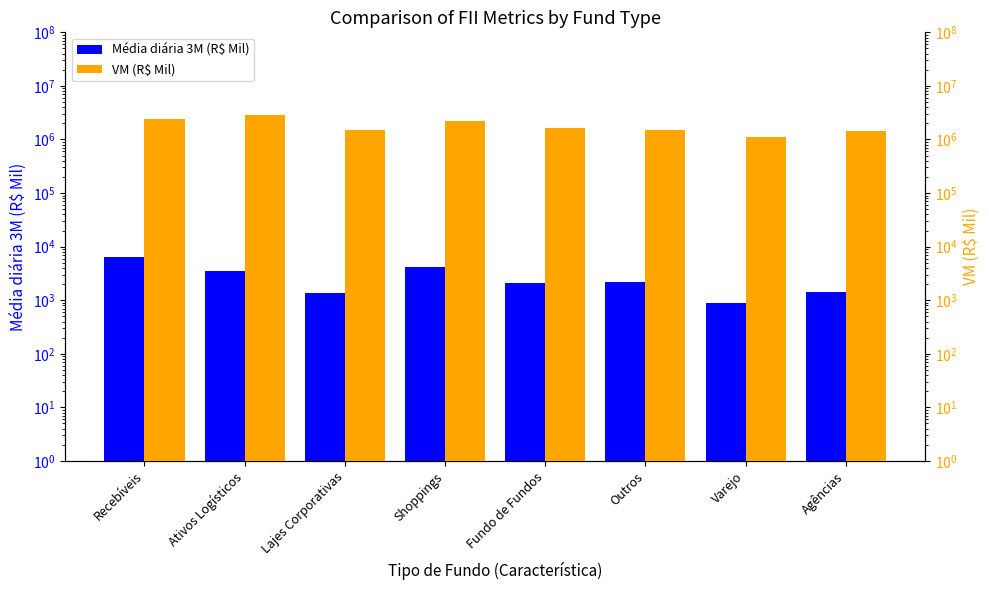

List the series in order of their overall mean, highest first.

VM (R$ Mil), Média diária 3M (R$ Mil)